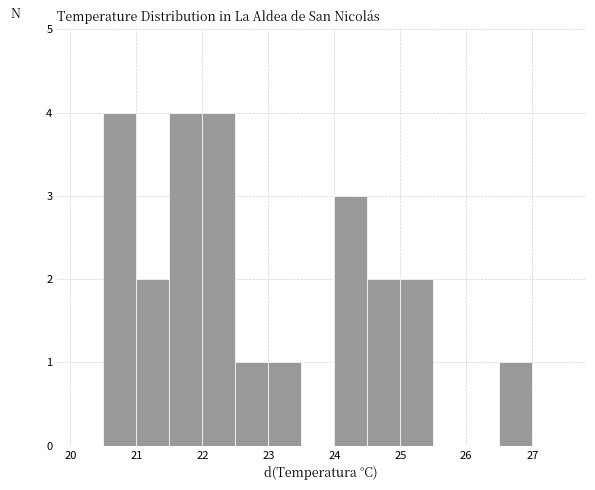

Reading left to right, list every bar in this chart as the range it spans on the x-axis followed by its height. The values are not printed on the chart, so give them approximately, as read against the axis.

20.0 to 20.5: 0
20.5 to 21.0: 4
21.0 to 21.5: 2
21.5 to 22.0: 4
22.0 to 22.5: 4
22.5 to 23.0: 1
23.0 to 23.5: 1
23.5 to 24.0: 0
24.0 to 24.5: 3
24.5 to 25.0: 2
25.0 to 25.5: 2
25.5 to 26.0: 0
26.0 to 26.5: 0
26.5 to 27.0: 1
27.0 to 27.5: 0